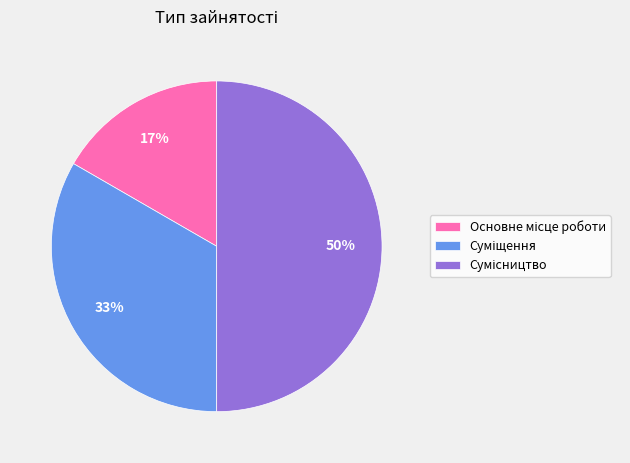

To the nearest percent, what is the average slice percentage?

33%